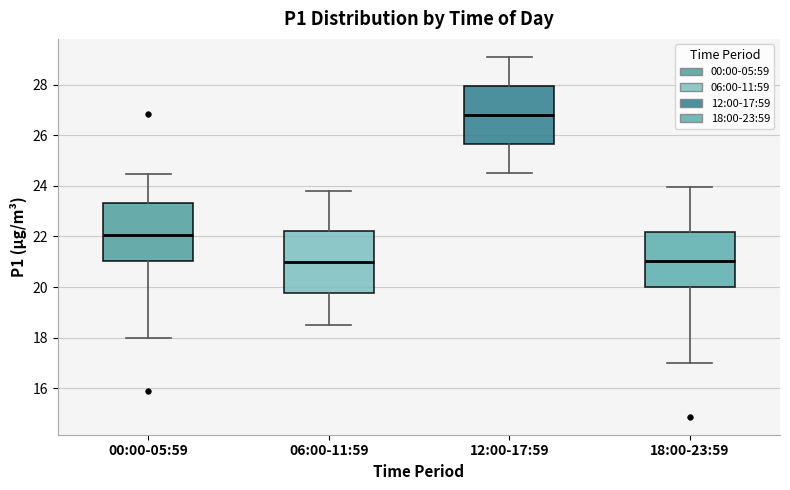

Which box has the highest median line?

12:00-17:59